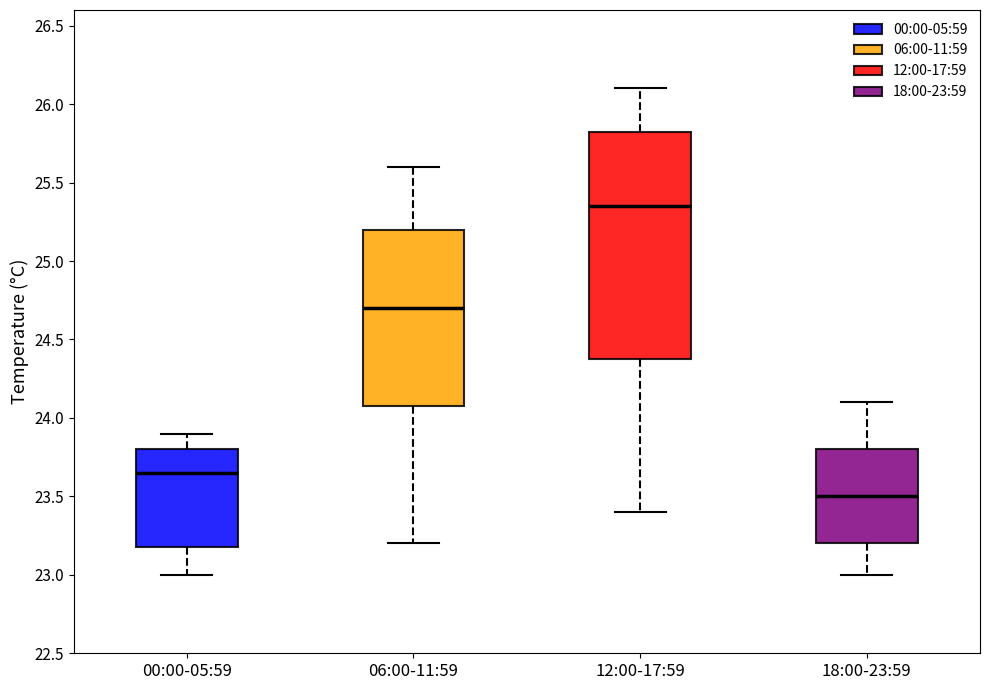

Which box is the tallest, from its lower edge to its upper edge?

12:00-17:59